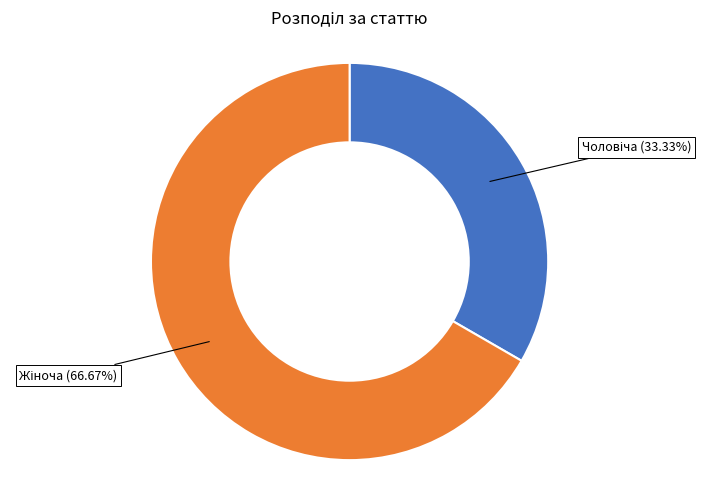

To the nearest percent, what is the difference between the largest and smallest slice percentages?

33%